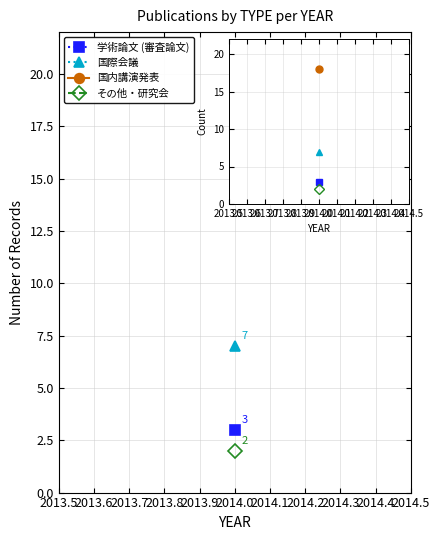

How many values in the 国内講演発表 series exceed 0?

1